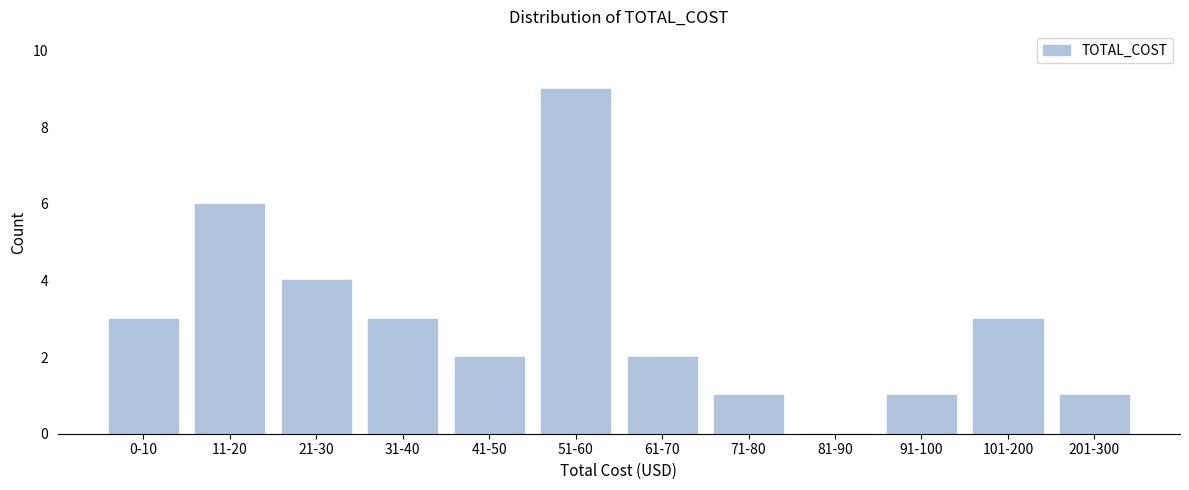

Reading right to left, extract all data points from this chart.

201-300=1	101-200=3	91-100=1	81-90=0	71-80=1	61-70=2	51-60=9	41-50=2	31-40=3	21-30=4	11-20=6	0-10=3